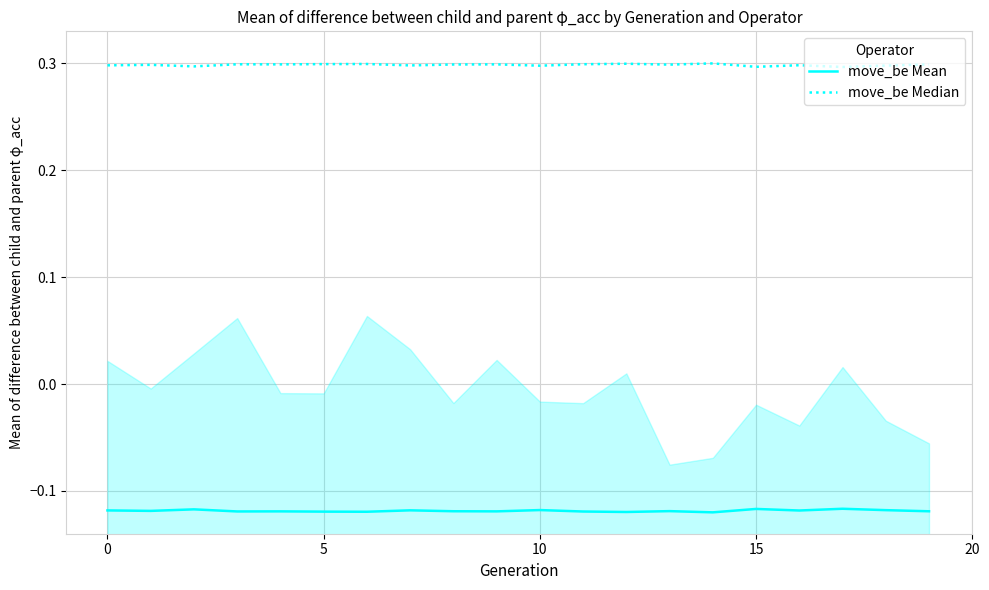

What is the value of the move_be Mean point at the 15th from the left?

-0.1